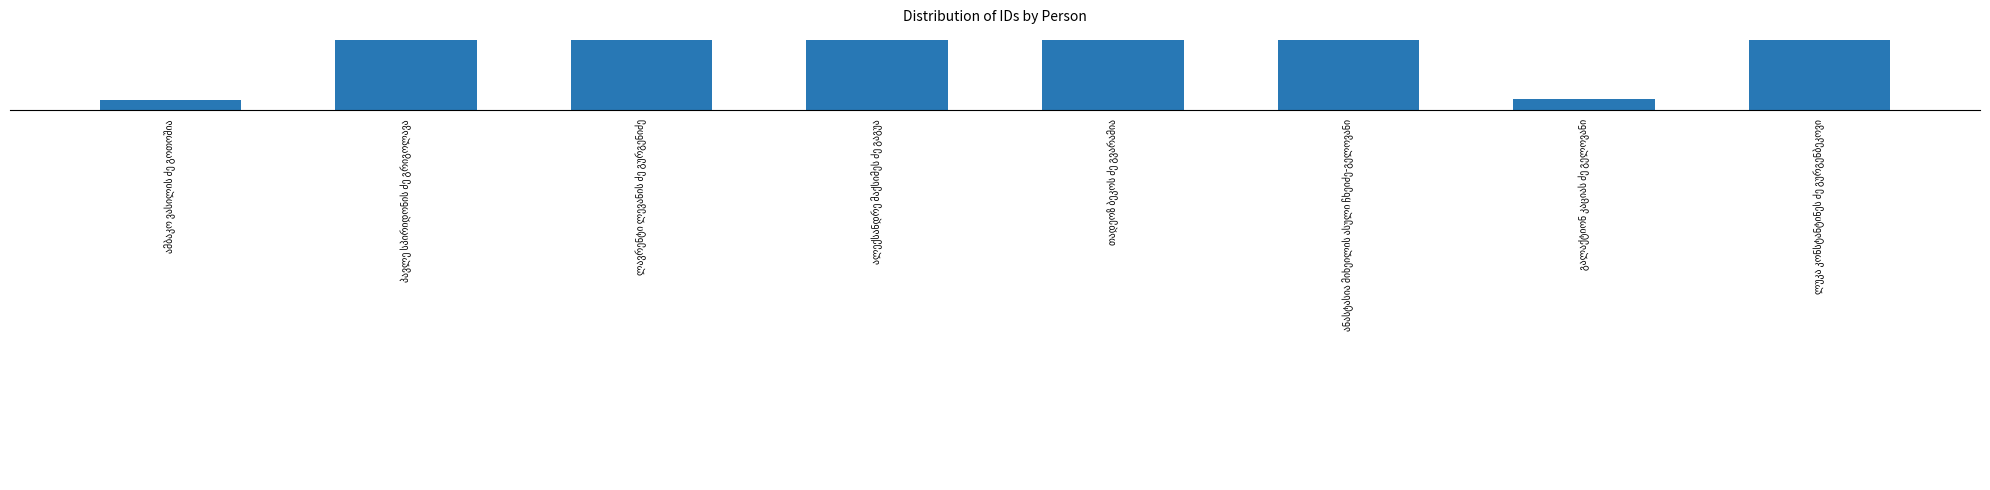

What is the label of the 8th bar from the right?

ამბაკო ვასილის ძე გოთოშია